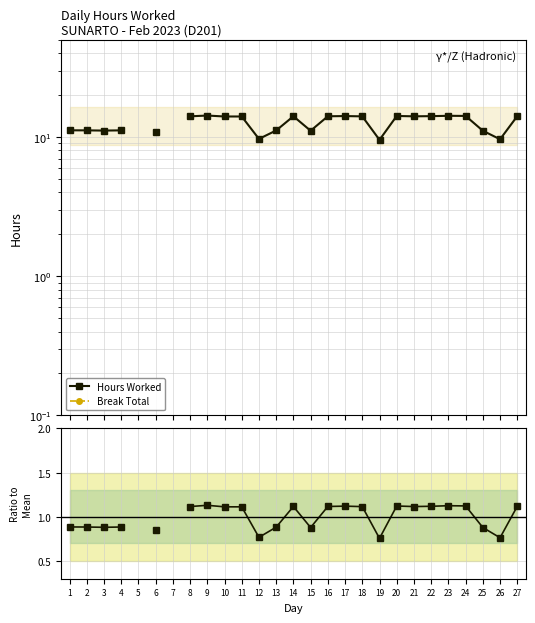

At 13, list the series in order from largest to smallest.

Hours Worked, Ratio to Mean, Break Total